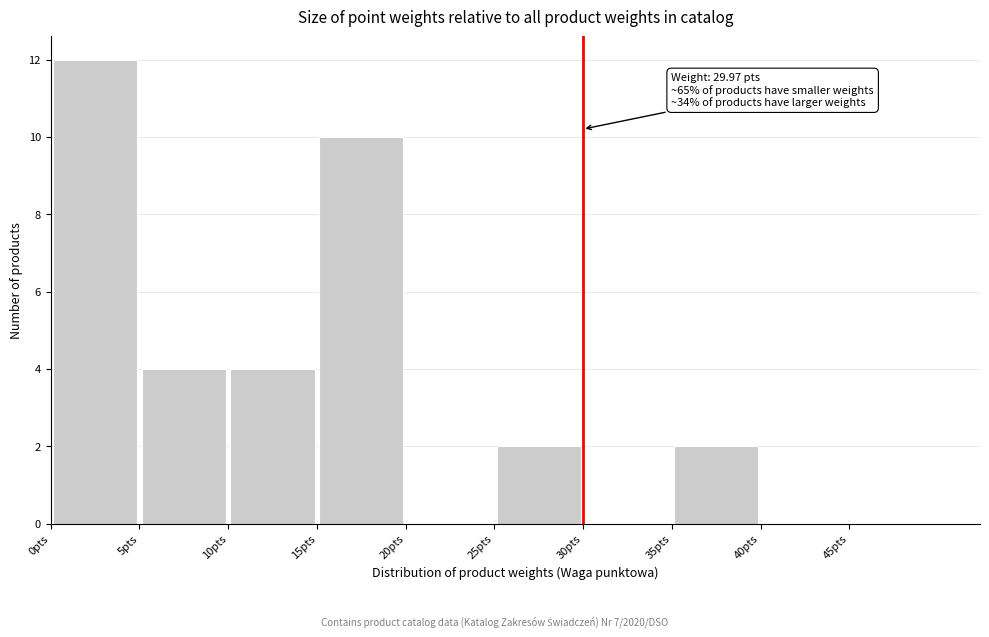

Over which range of the x-axis is the bar tallest?

0 to 5